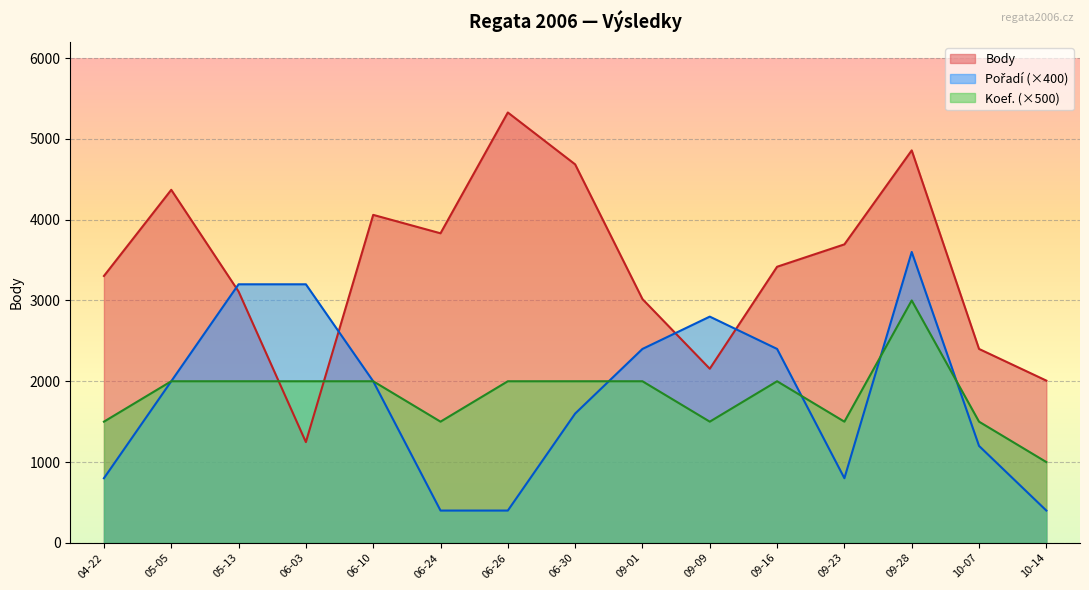

What is the total value across all series at 05-13?

8311